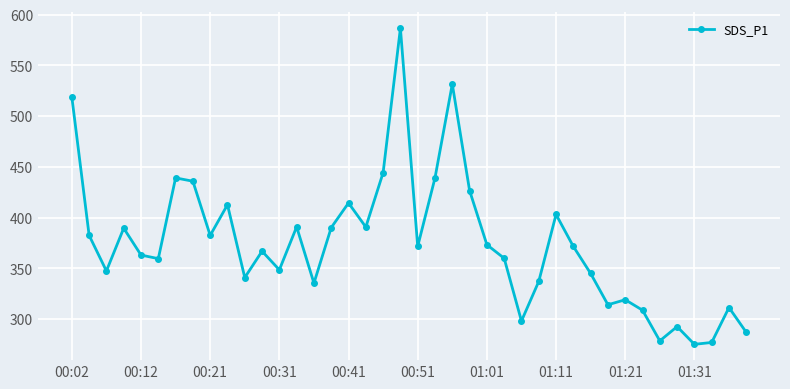

What is the sum of all values?

14958.5